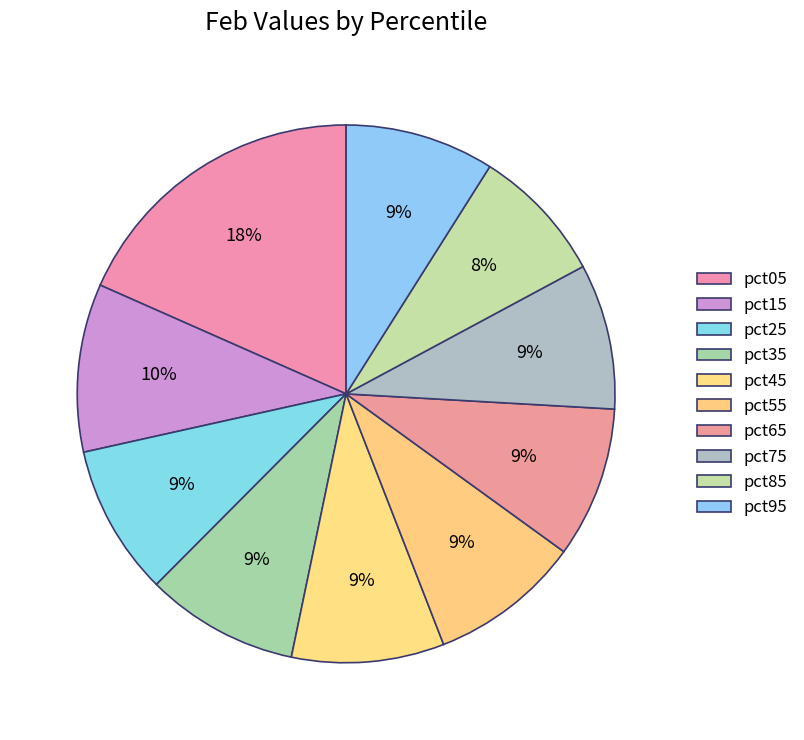

Does any single category account for the majority?

No